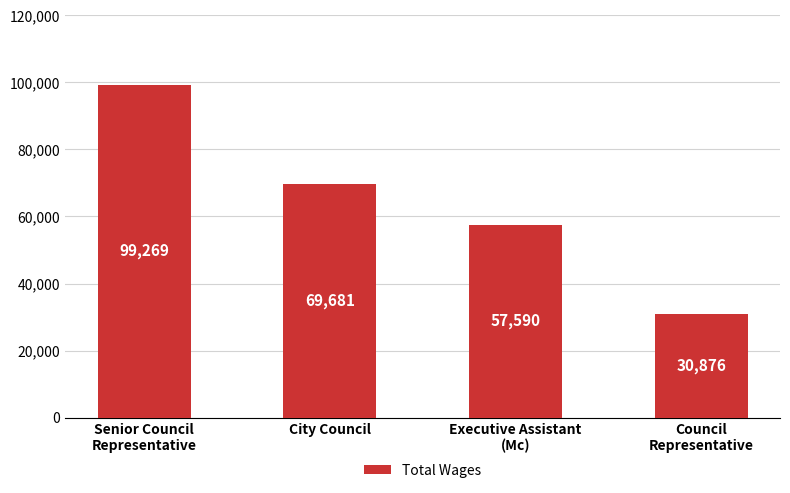

What is the difference between the values at Executive Assistant
(Mc) and City Council?

12091